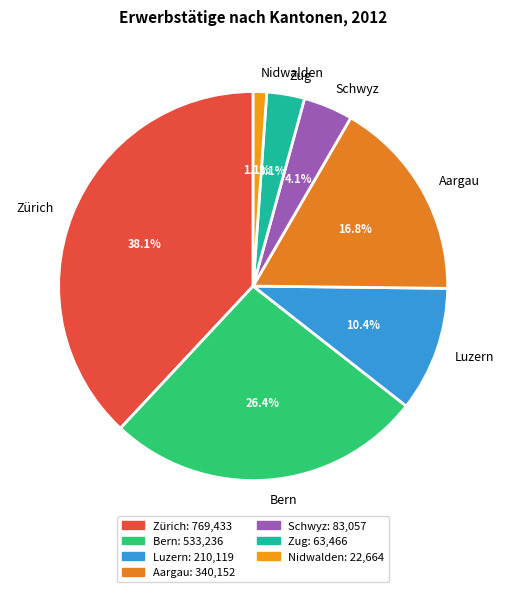

Which category has the biggest portion of the pie?

Zürich